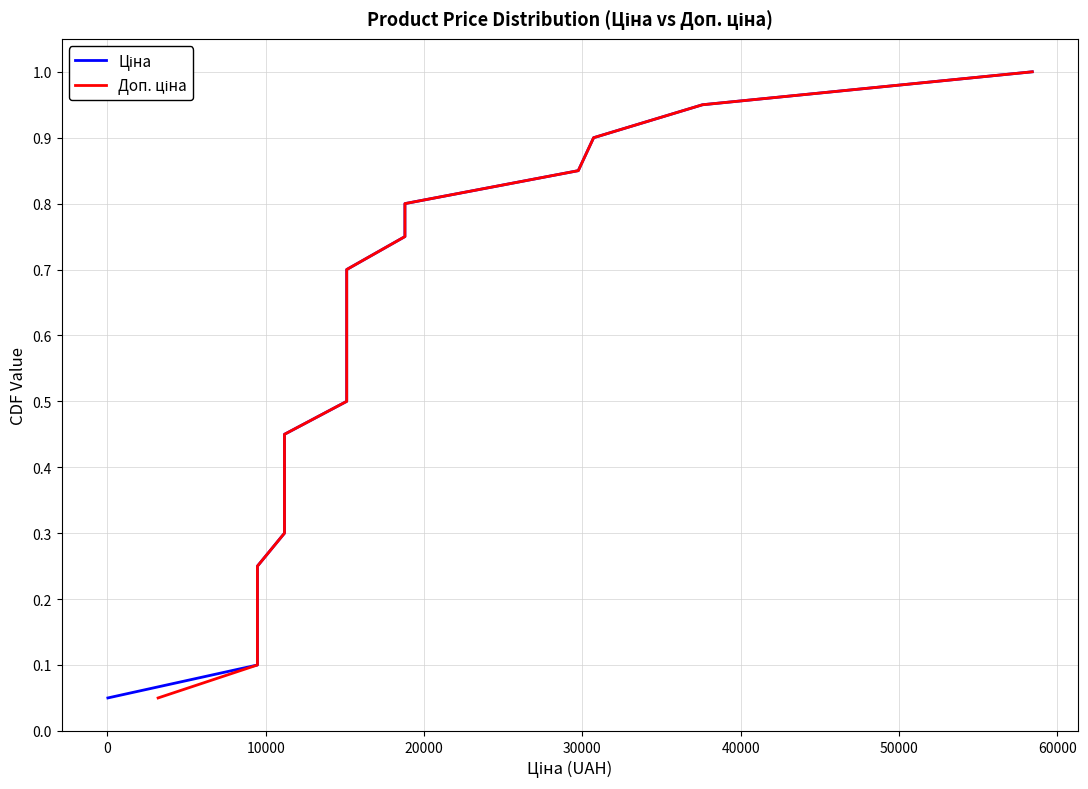

What is the difference between the maximum and minimum values in the Доп. ціна series?

0.9